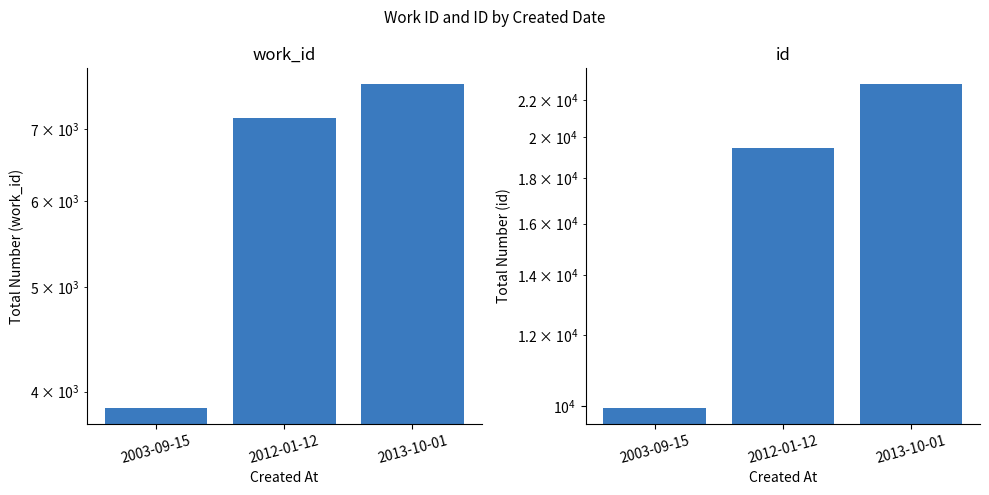

What is the value of the work_id bar at the 3rd from the left?

7697